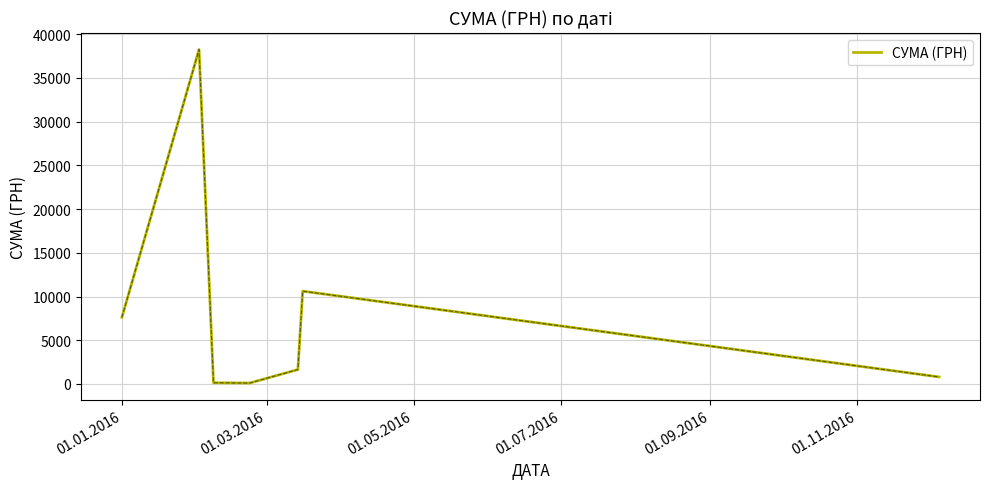

What is the greatest value displayed?

38253.5